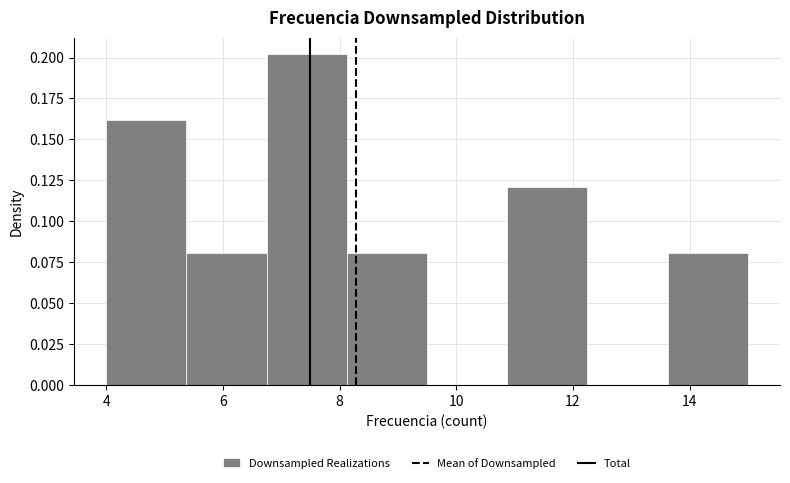

What is the height of the bar covering 5.4 to 6.8 on the x-axis? Neither the bar edges nor the heights are printed on the chart, so give them approximately, as read against the axes.

0.08